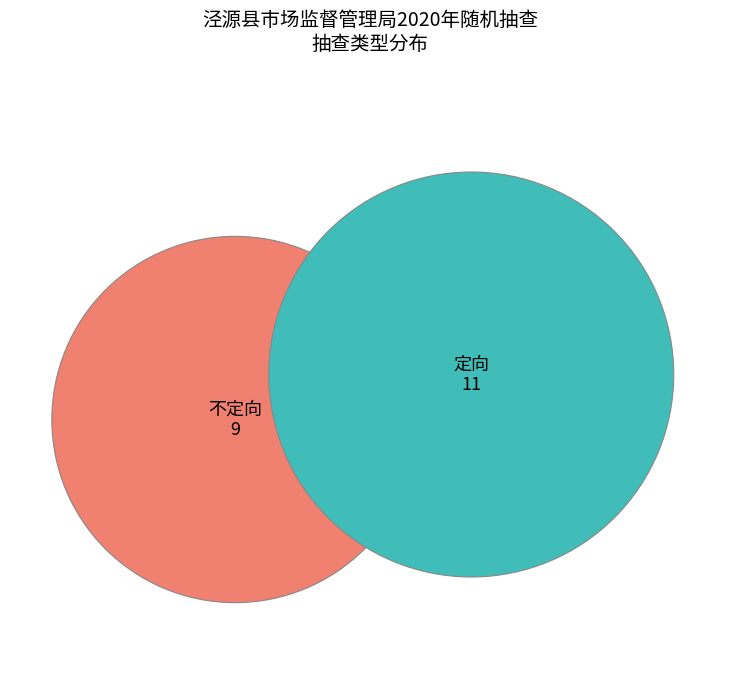

To the nearest percent, what portion does 不定向 represent?

45%